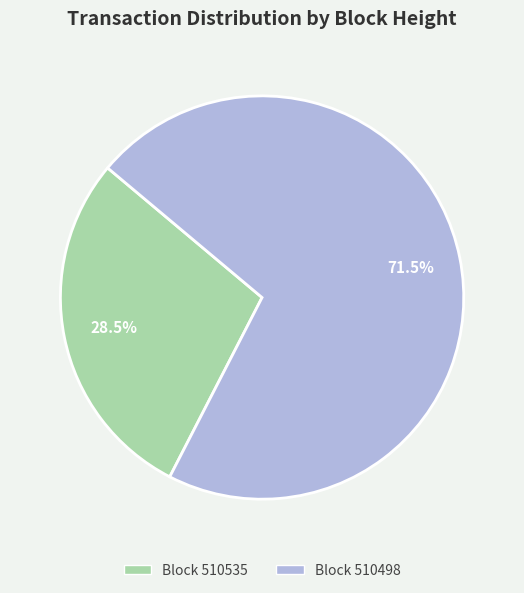

To the nearest percent, what is the difference between the largest and smallest slice percentages?

43%